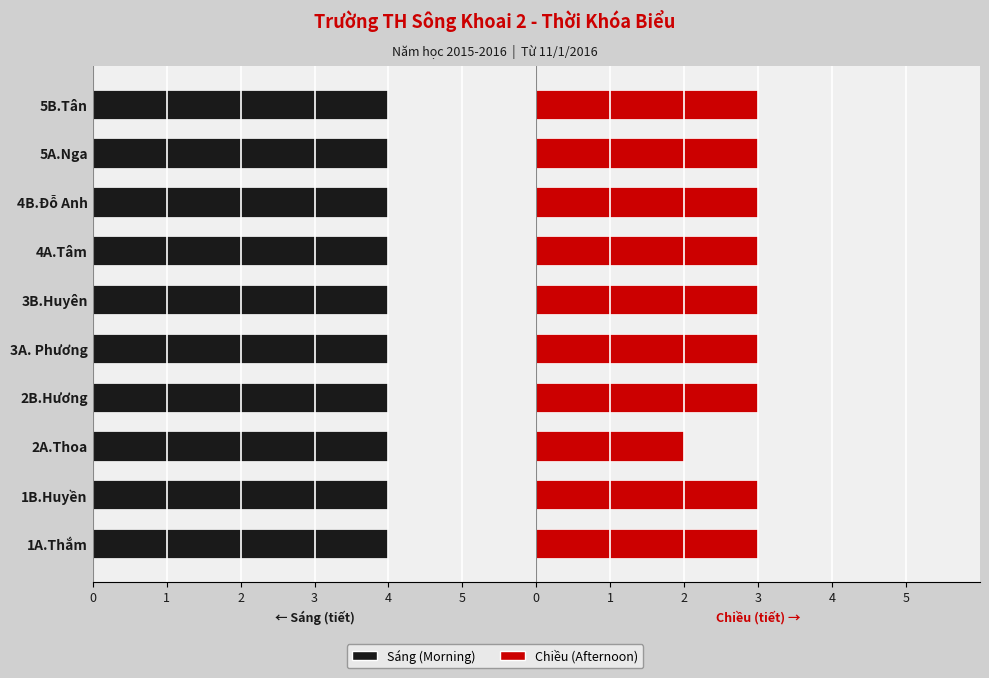

Which series has the largest range (max minus min)?

Chiều (Afternoon)